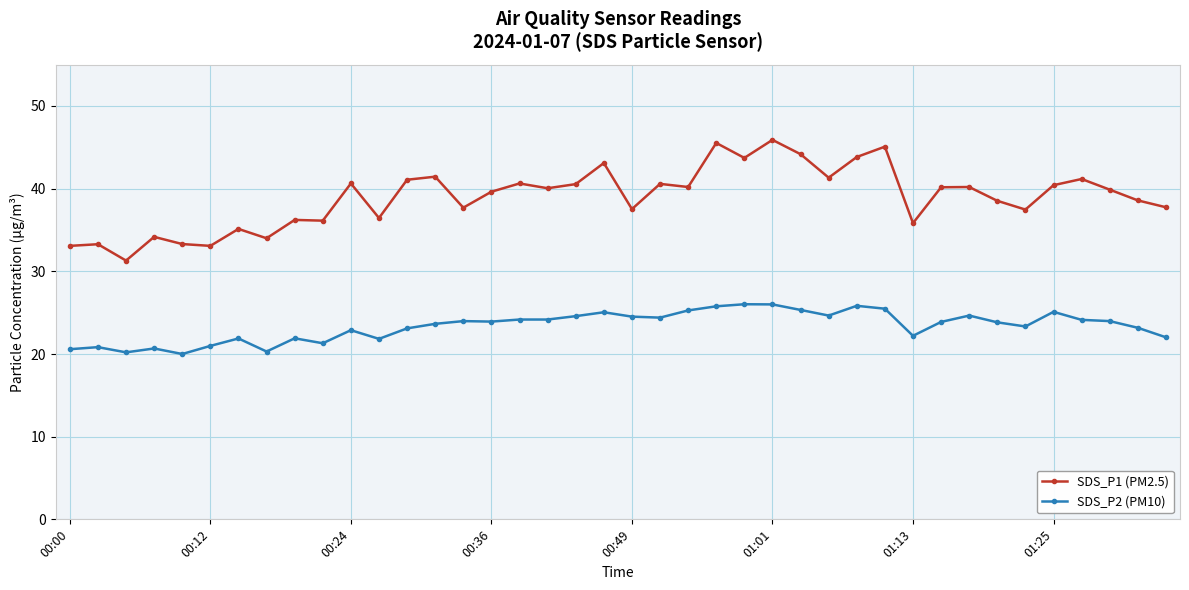

What is the average value of the SDS_P2 (PM10) series?

23.4